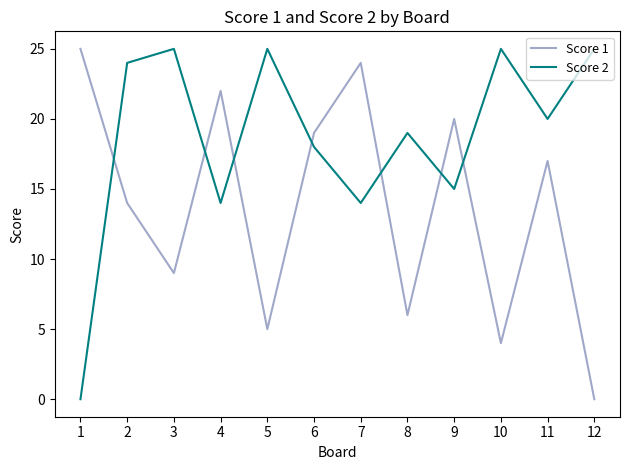

Reading right to left, list all the values displayed in this chart.

Score 1: 0	17	4	20	6	24	19	5	22	9	14	25
Score 2: 25	20	25	15	19	14	18	25	14	25	24	0